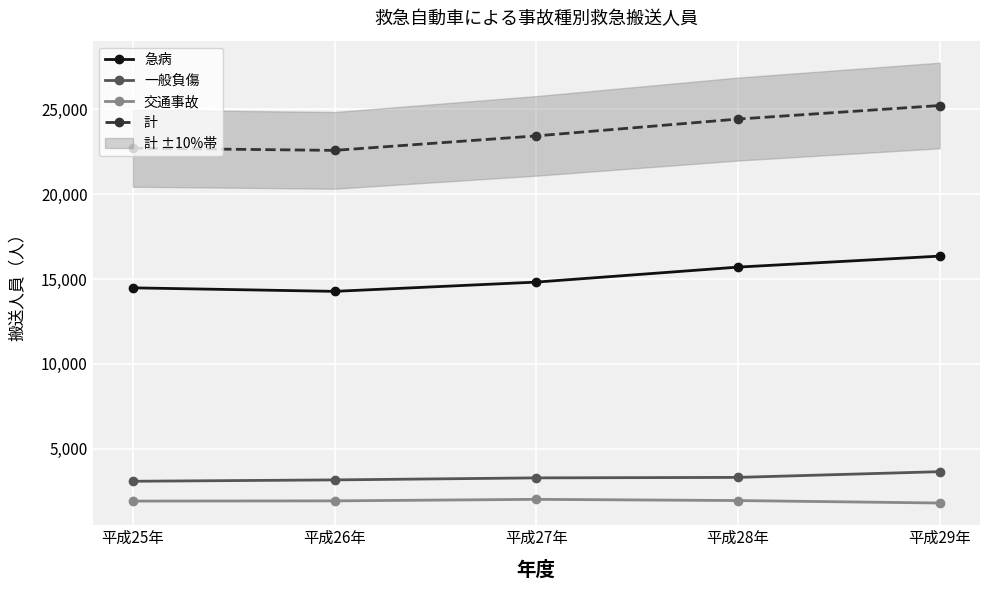

What is the difference between the highest and lowest values at 平成25年?

20768